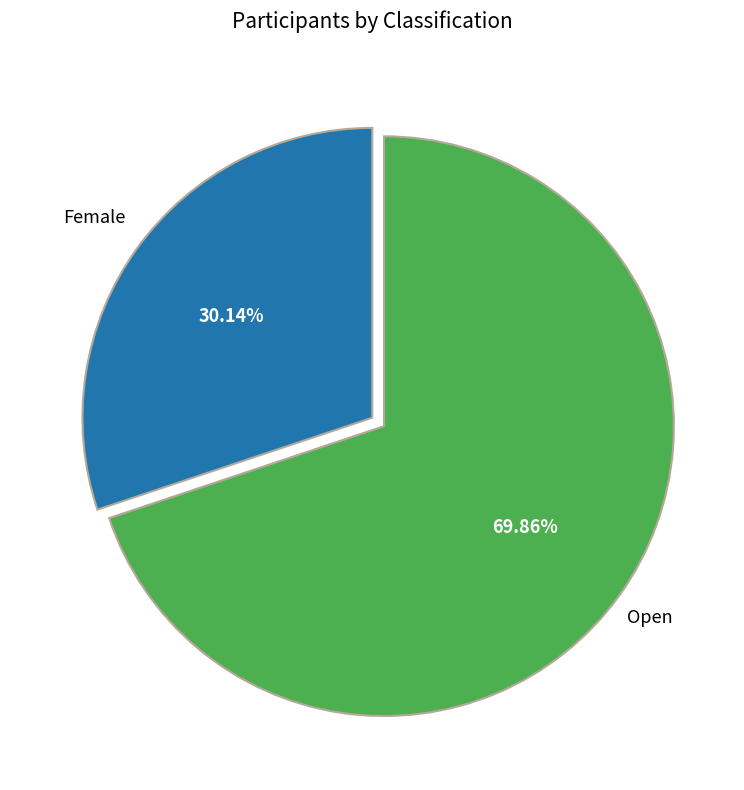

How many slices are in this pie chart?

2